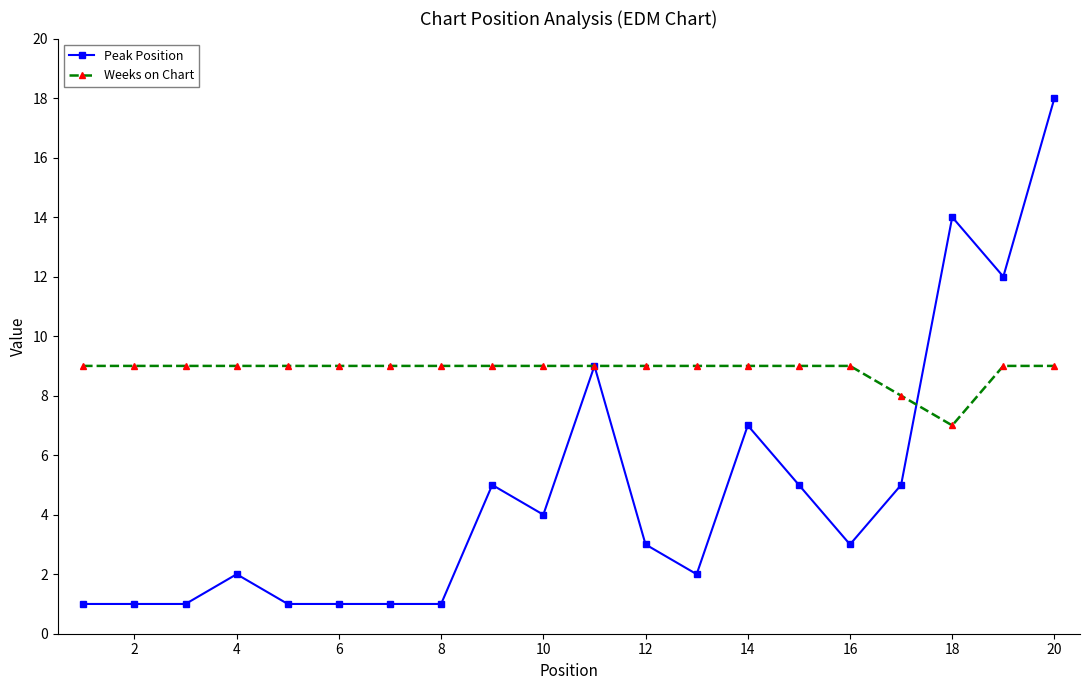

What is the difference between the second highest and second lowest values in the Peak Position series?

13